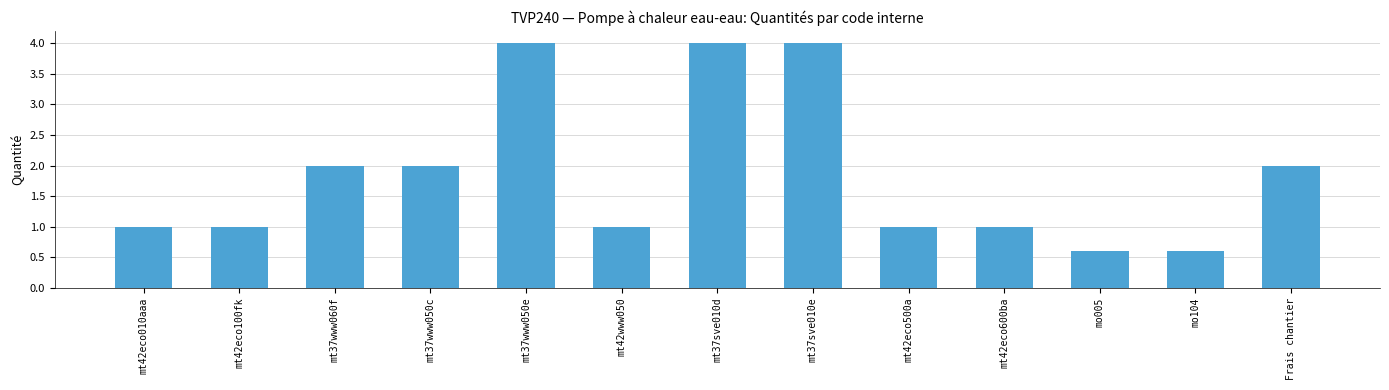

Are the bars grouped side by side (vs. stacked)?

No